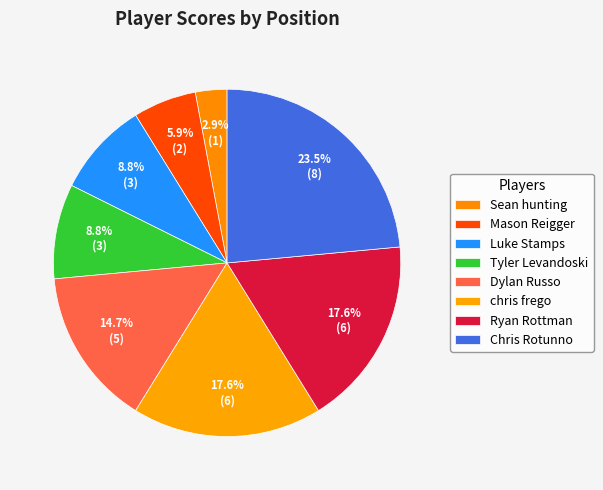

Is chris frego the majority of the pie?

No